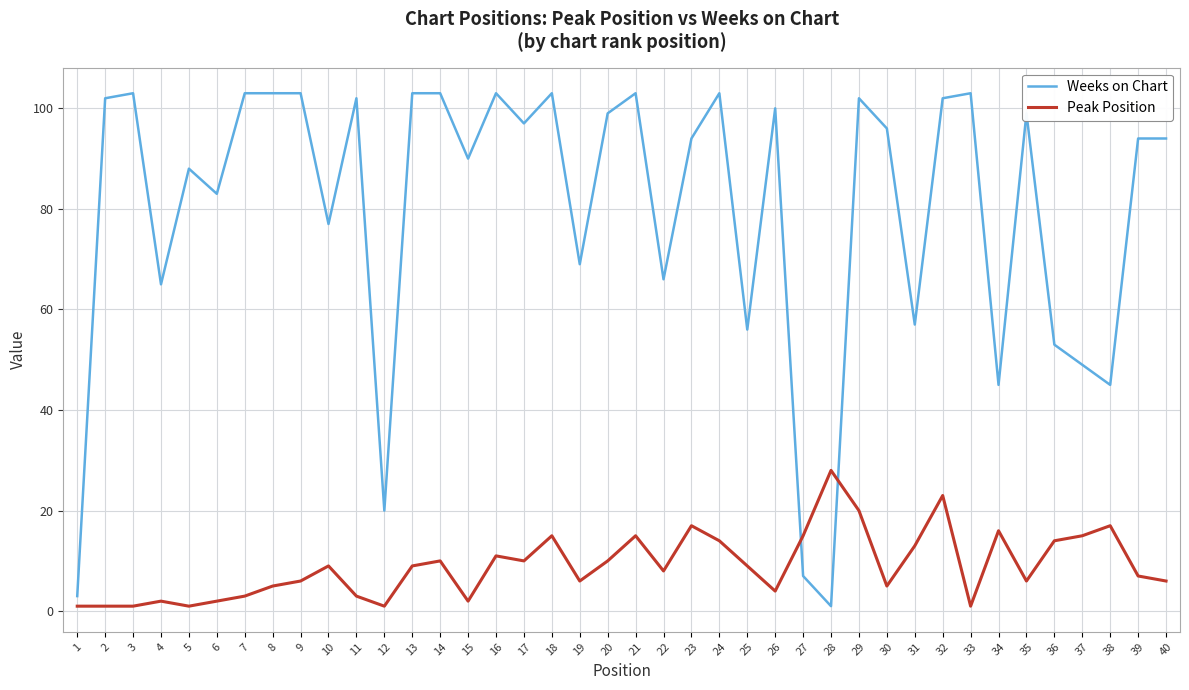

Which series ends up on top after the final intersection of Peak Position and Weeks on Chart?

Weeks on Chart